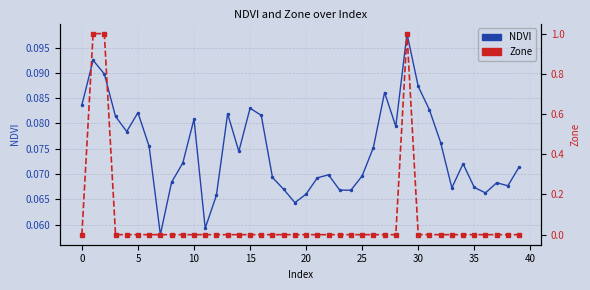

True or false: NDVI has more than 2 interior local peaks.

True